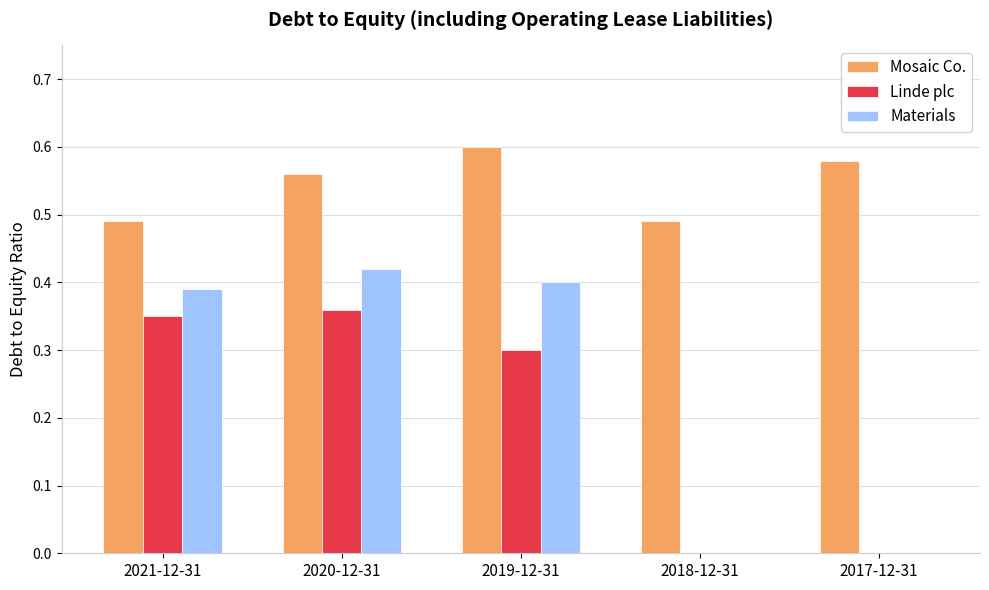

The Linde plc series shows -0.2 at 2017-12-31. True or false?

False